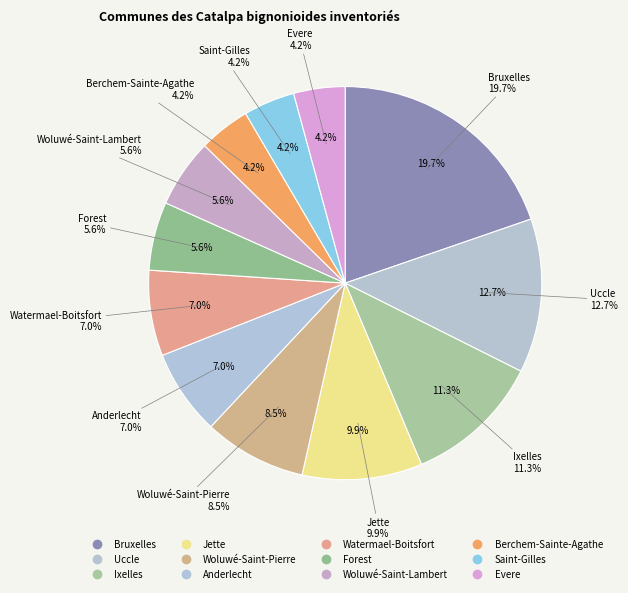

The Forest slice represents 14% of the pie. True or false?

False